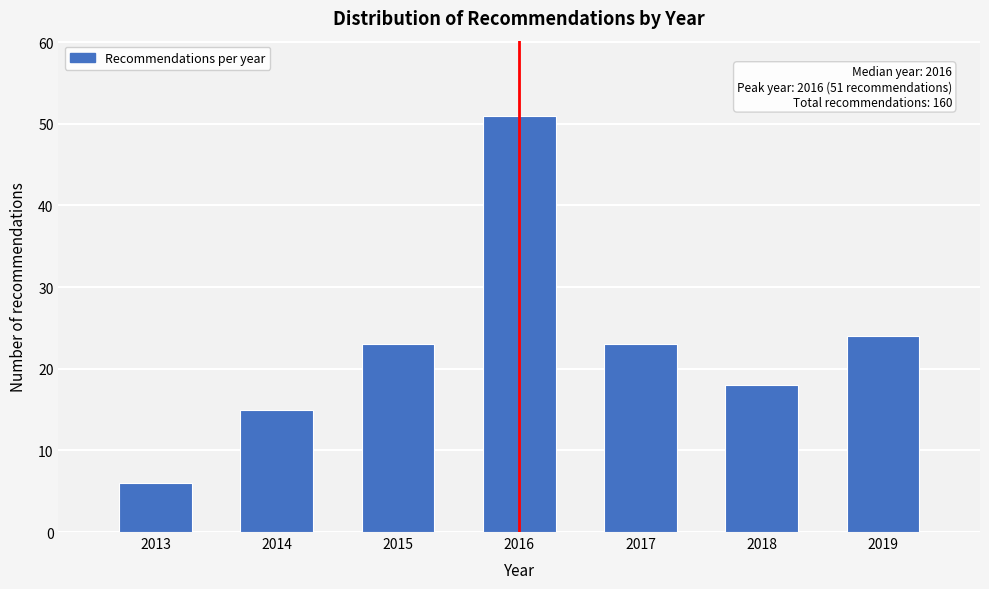

Reading left to right, extract all data points from this chart.

2013=6	2014=15	2015=23	2016=51	2017=23	2018=18	2019=24